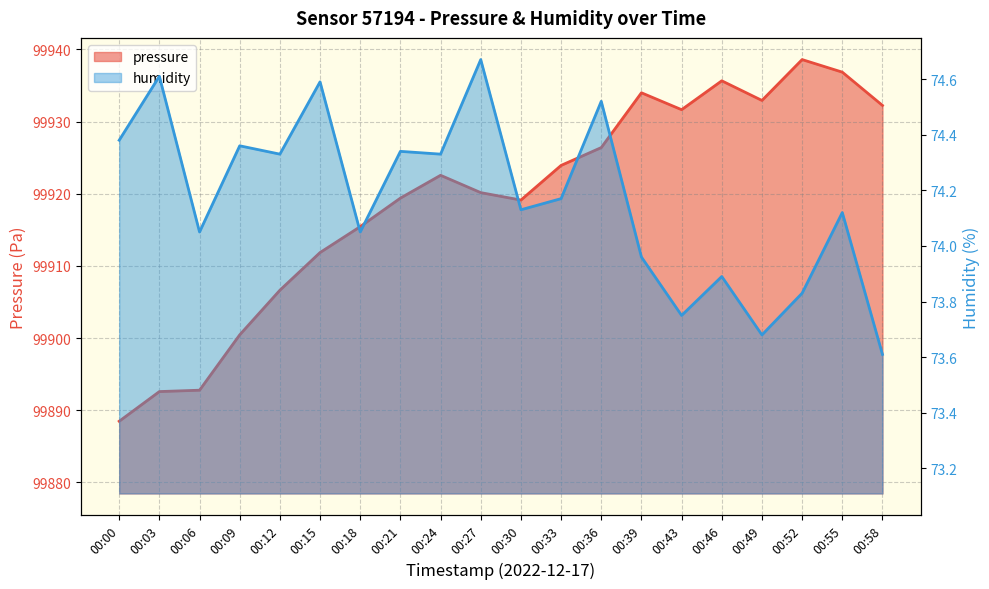

What is the value of the pressure point at the 10th from the left?

99920.1